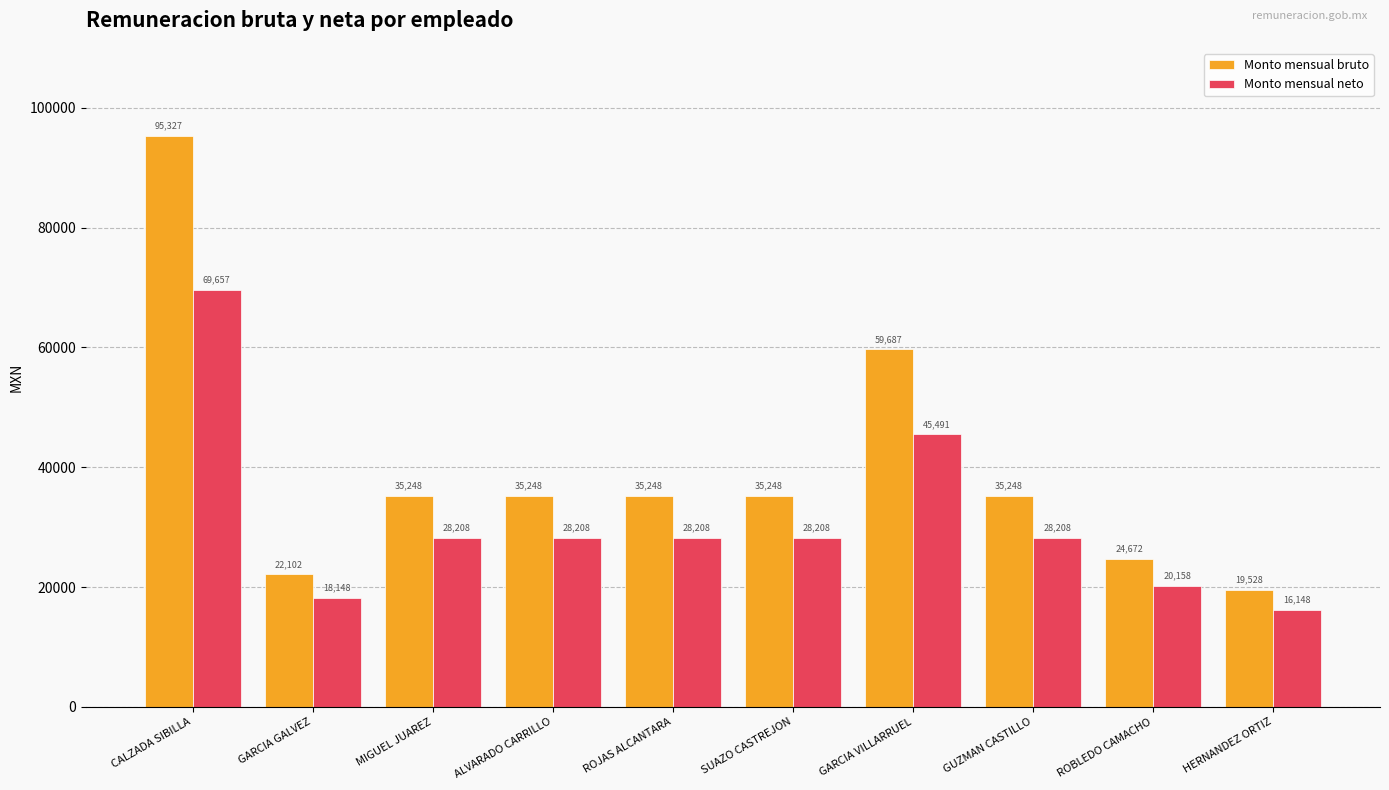

Which series has the widest spread of values?

Monto mensual bruto